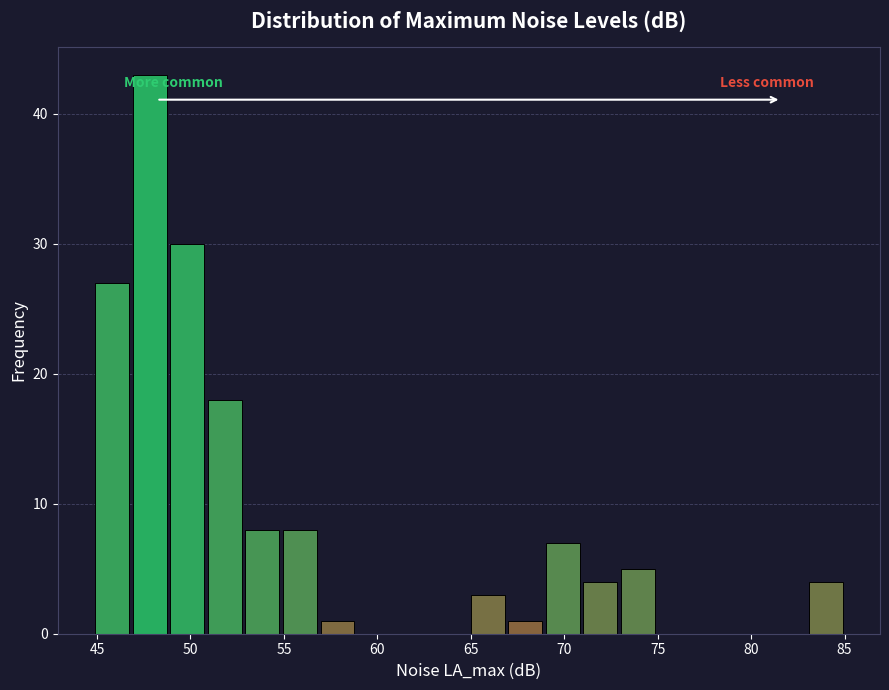

Over which range of the x-axis is the bar tallest?

47 to 49